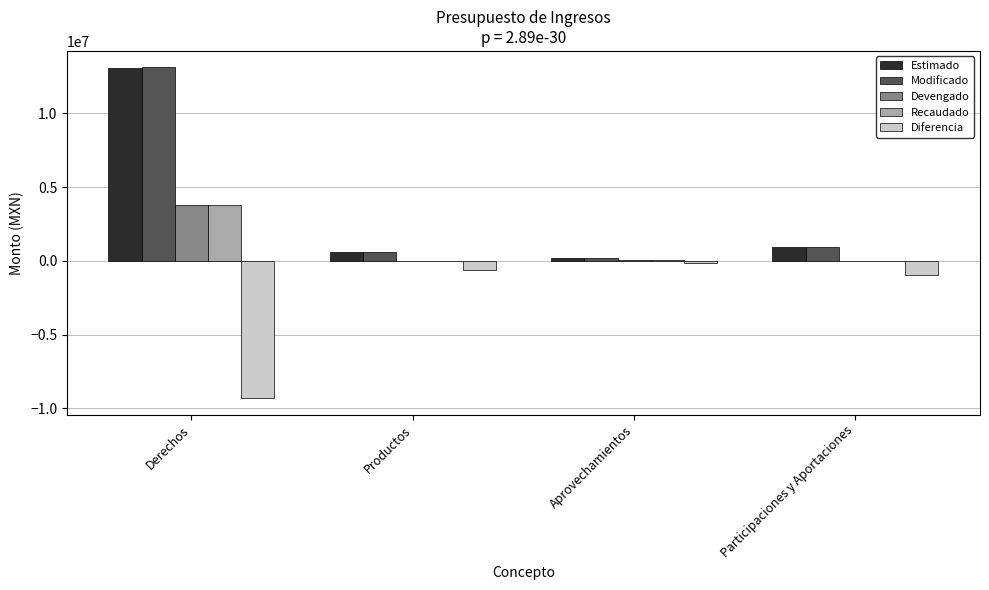

Is the value of Estimado at Participaciones y Aportaciones greater than the value of Diferencia at Participaciones y Aportaciones?

Yes